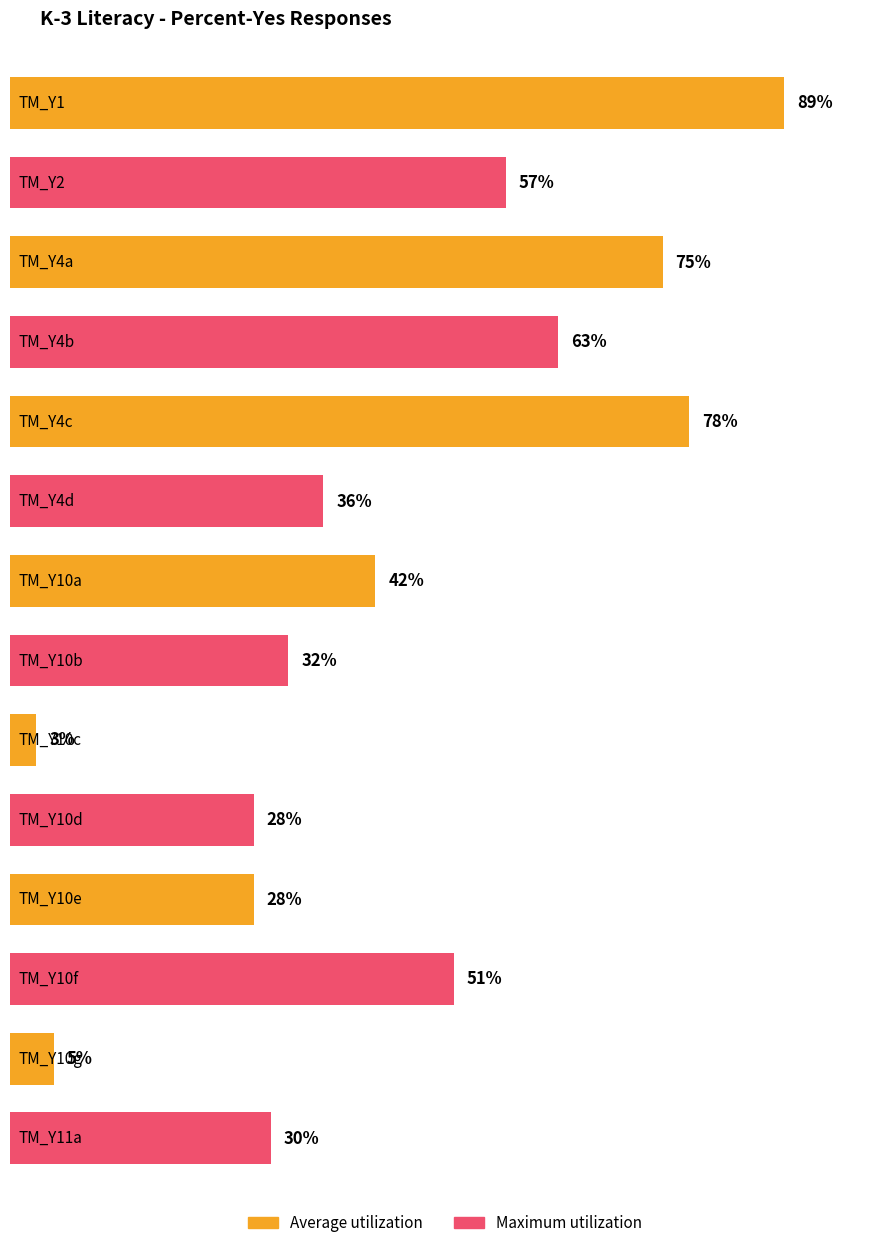

Are the bars horizontal?

Yes